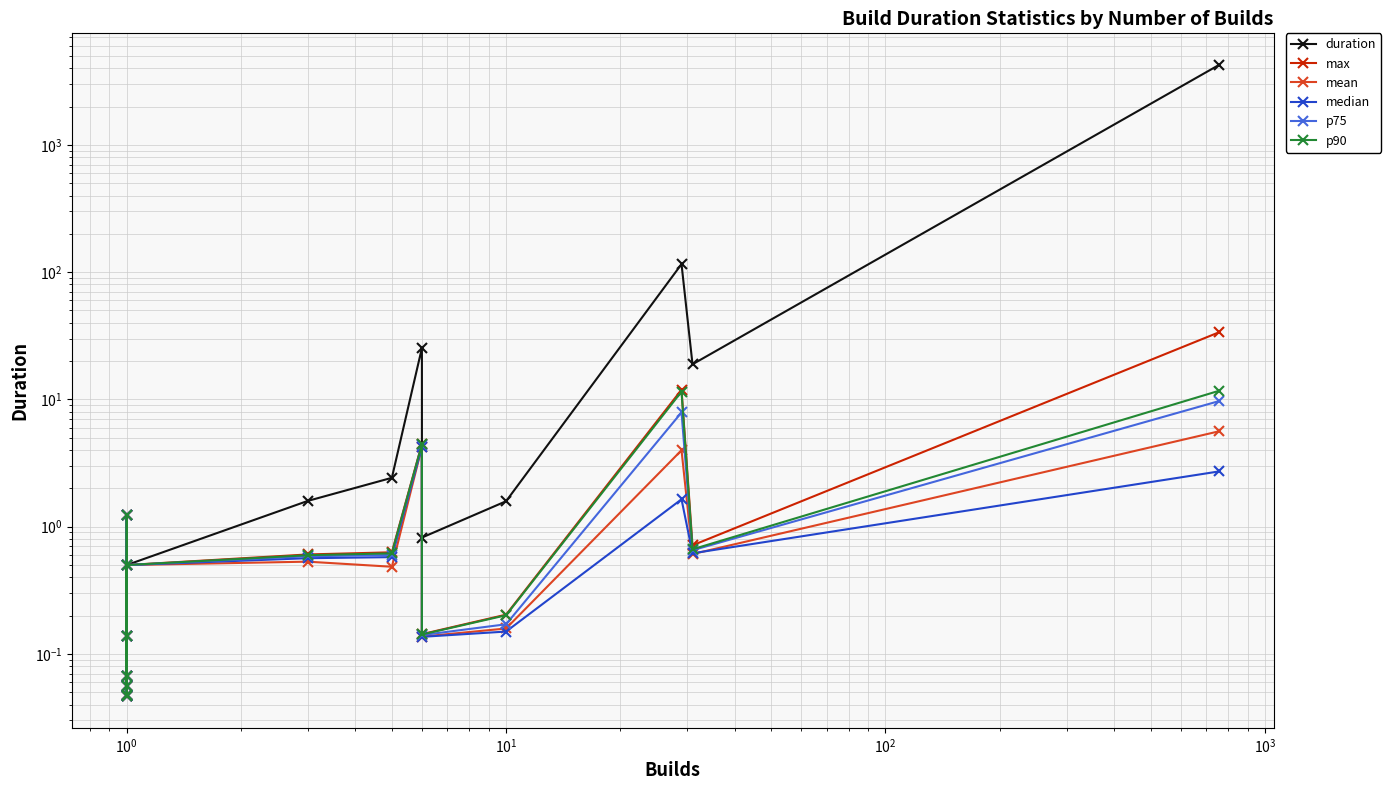

Which series has the largest total across all categories?

duration